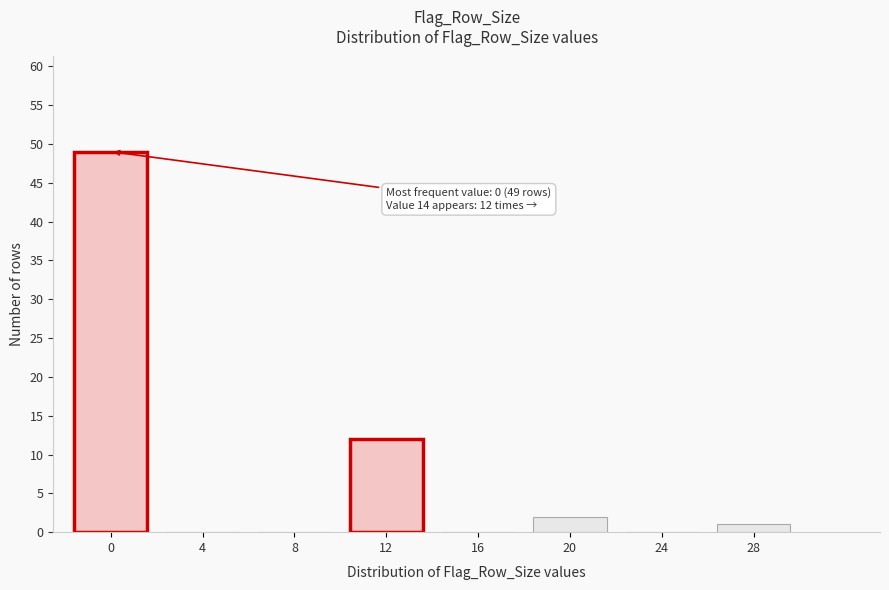

Reading left to right, what are all the values shown in this chart?

0=49	4=0	8=0	12=12	16=0	20=2	24=0	28=1